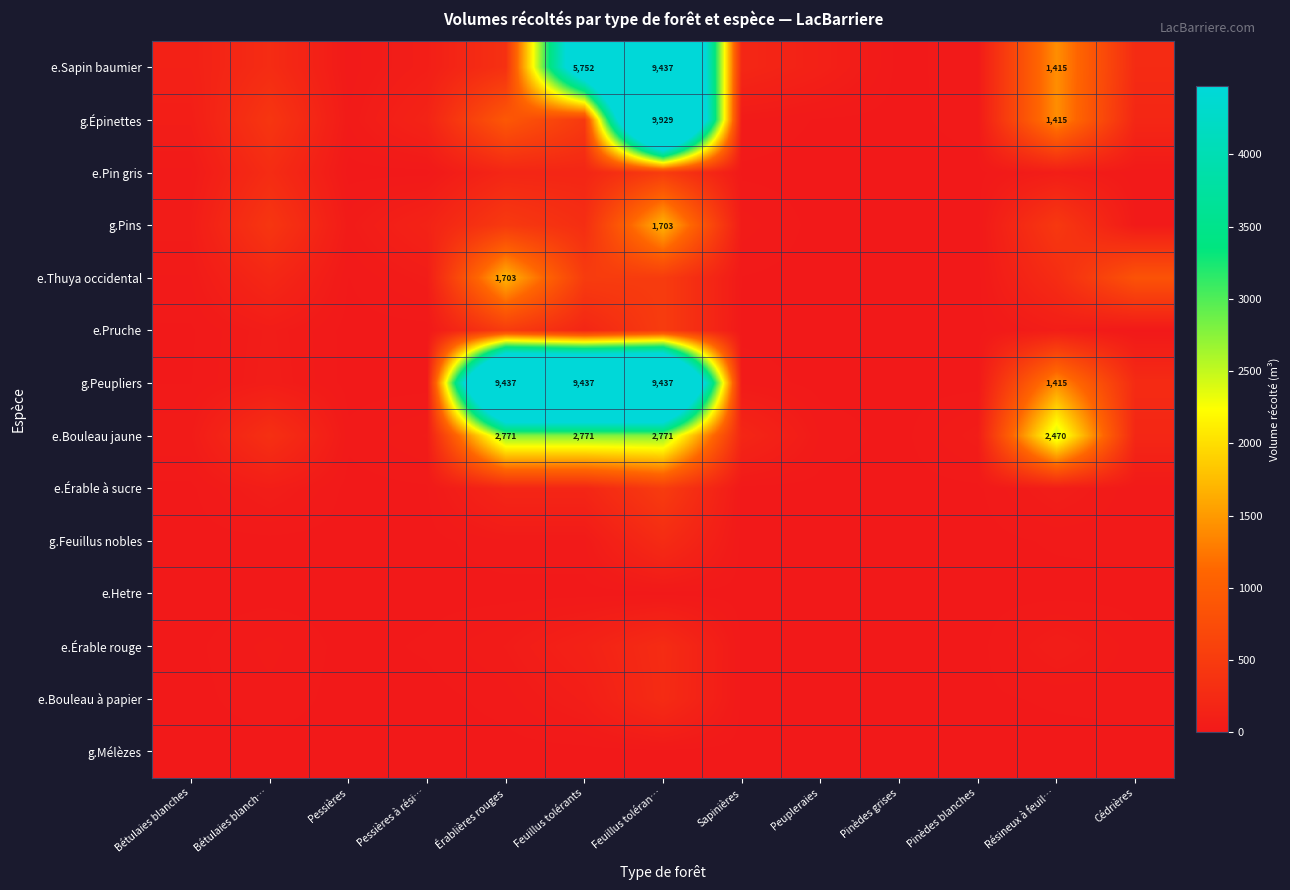

The e.Érable à sucre series shows 198 at Pinèdes grises. True or false?

False